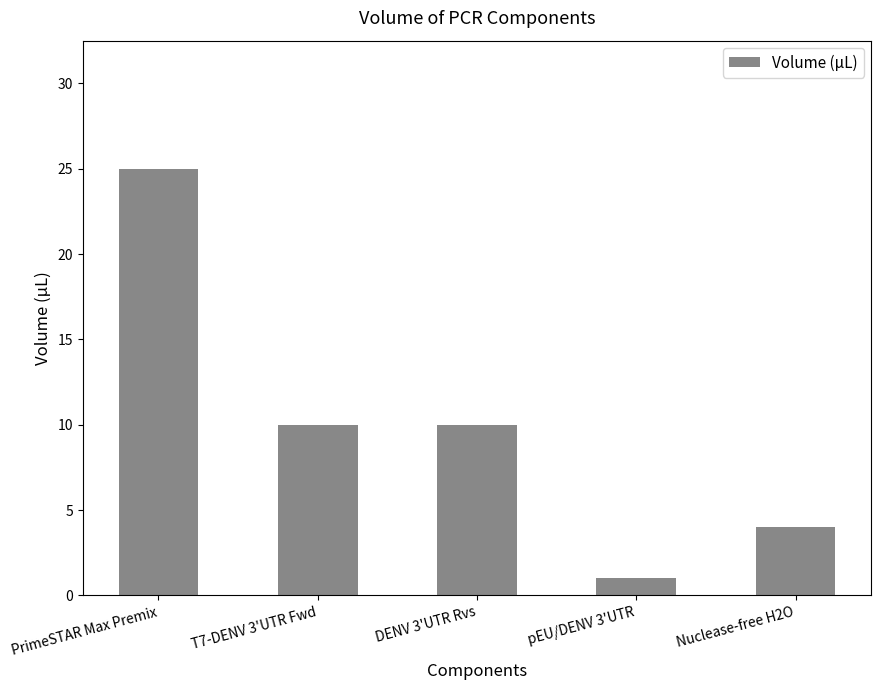

Which has a higher value, PrimeSTAR Max Premix or Nuclease-free H2O?

PrimeSTAR Max Premix